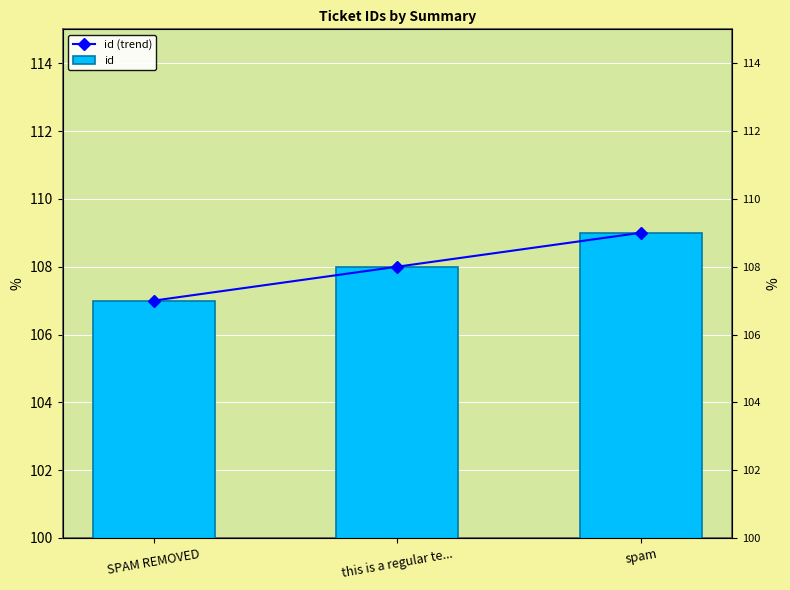

What is the label of the 3rd bar from the right?

SPAM REMOVED